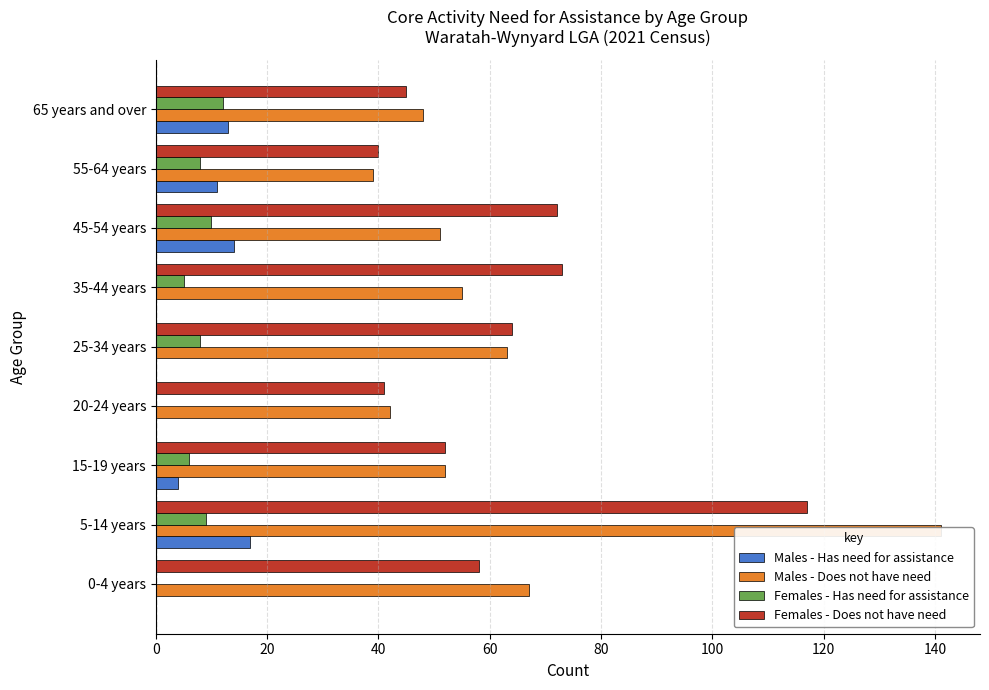

What is the difference between the Females - Has need for assistance values at 40 and 60?

6